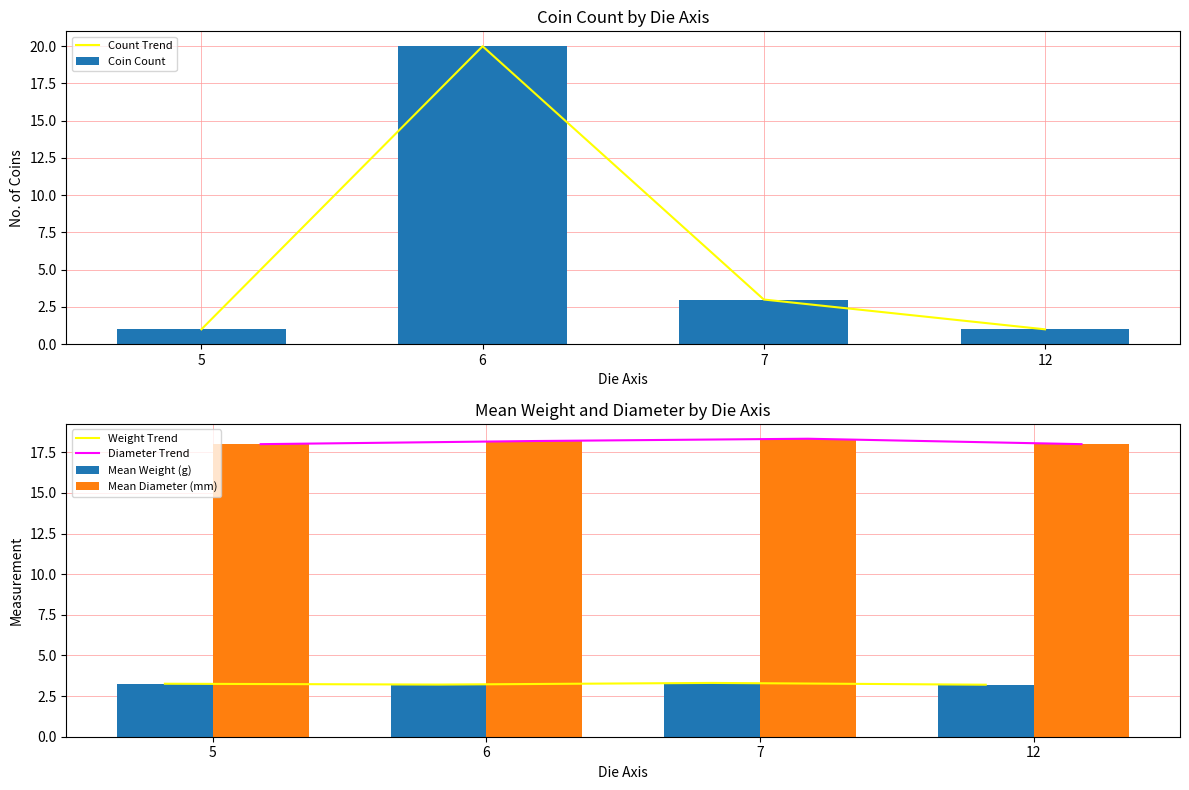

Does the chart contain any negative values?

No